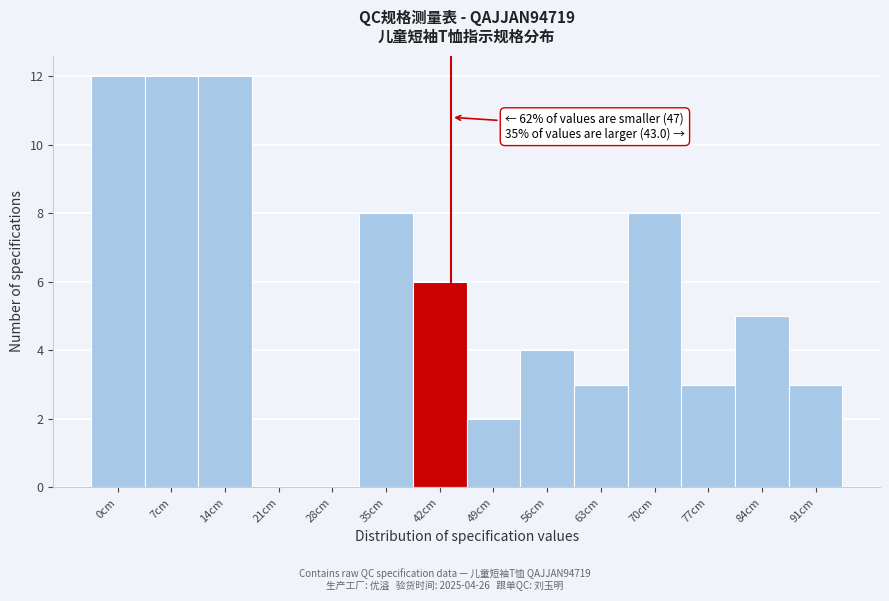

Reading left to right, transcribe all the data shown in this chart.

0cm=12	7cm=12	14cm=12	21cm=0	28cm=0	35cm=8	42cm=6	49cm=2	56cm=4	63cm=3	70cm=8	77cm=3	84cm=5	91cm=3